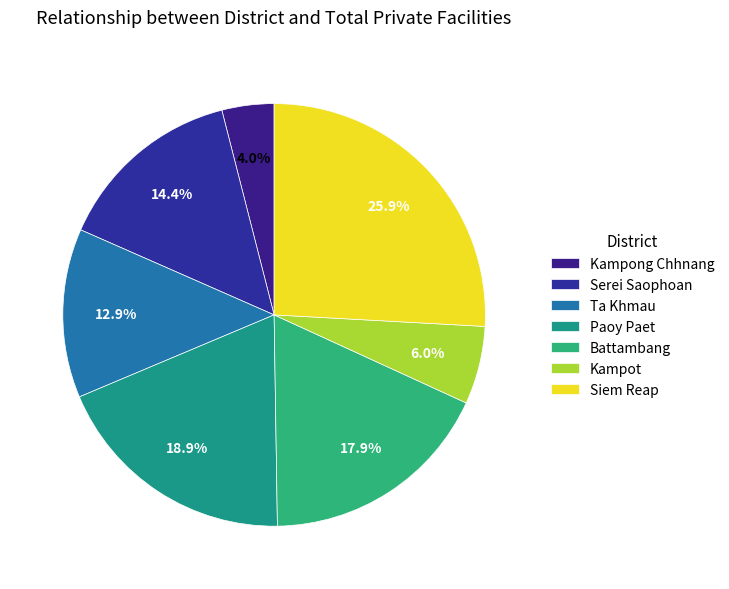

Is there a majority slice in this chart?

No